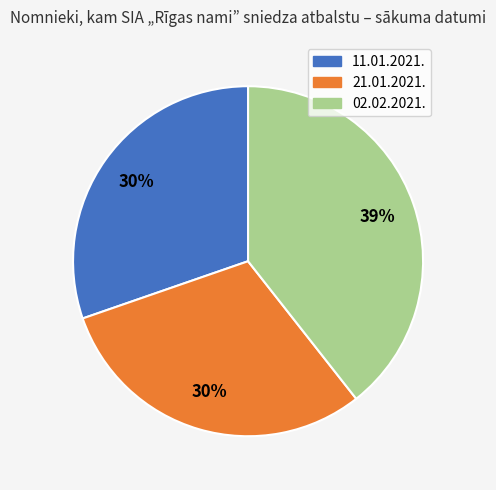

True or false: 21.01.2021. accounts for 30% of the total.

True